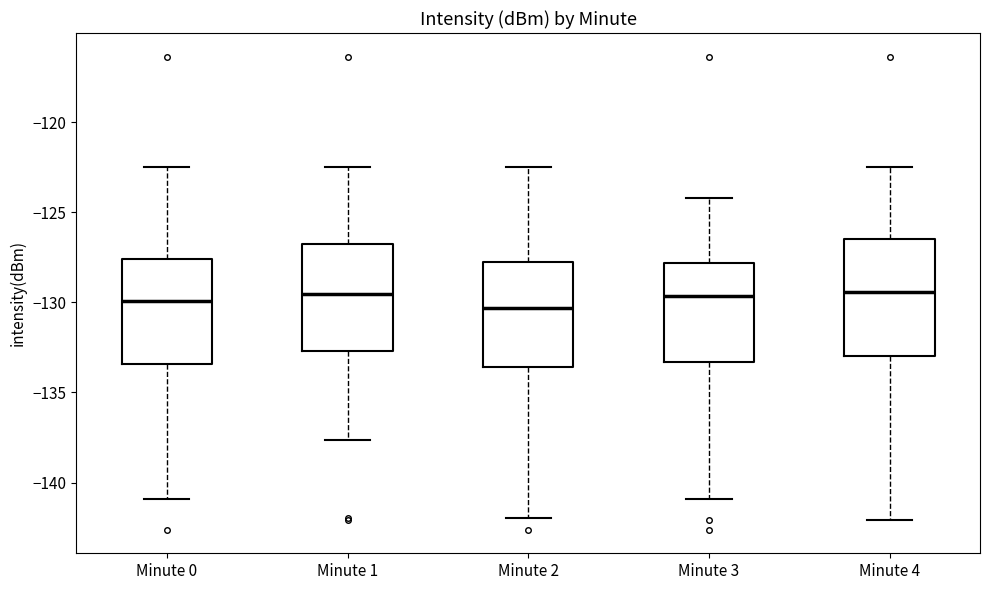

Which box is the tallest, from its lower edge to its upper edge?

Minute 4